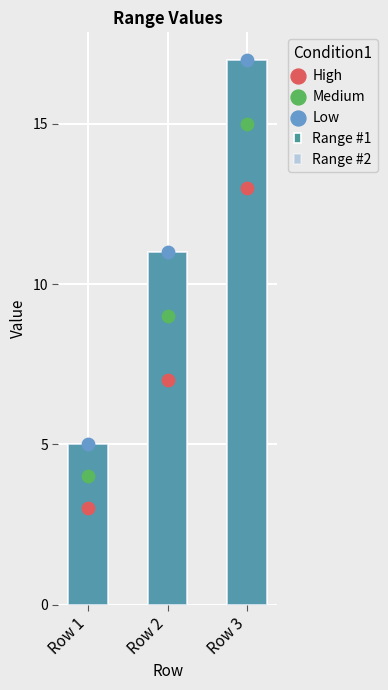

Is the value of Medium at Row 3 greater than the value of Range #1 at Row 1?

Yes